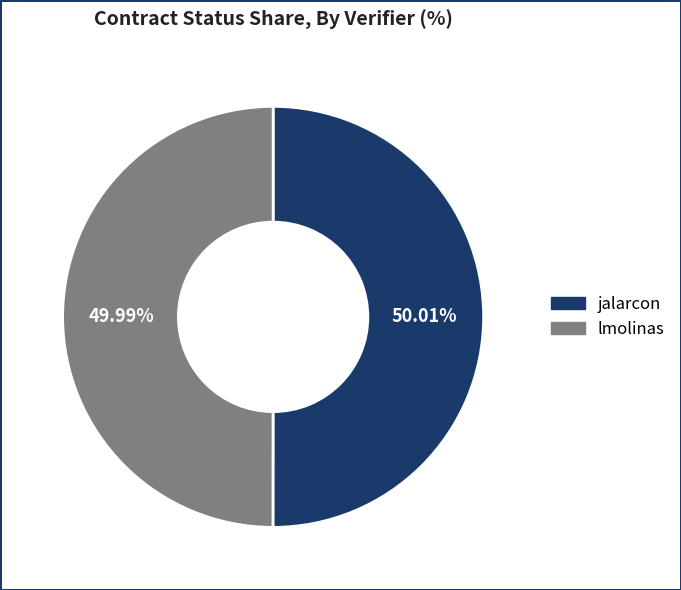

To the nearest percent, what is the combined percentage of jalarcon and lmolinas?

100%